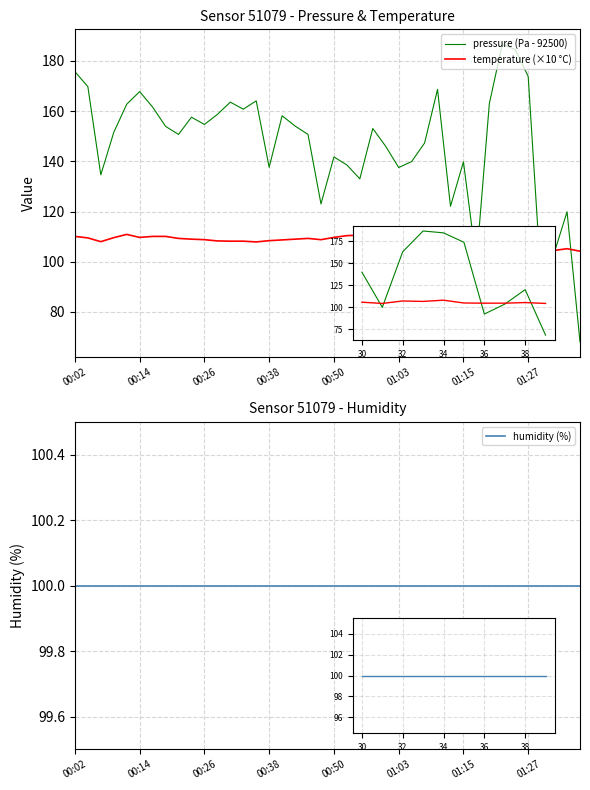

At 17, list the series in order from largest to smallest.

pressure (Pa - 92500), temperature (×10 °C), humidity (%)